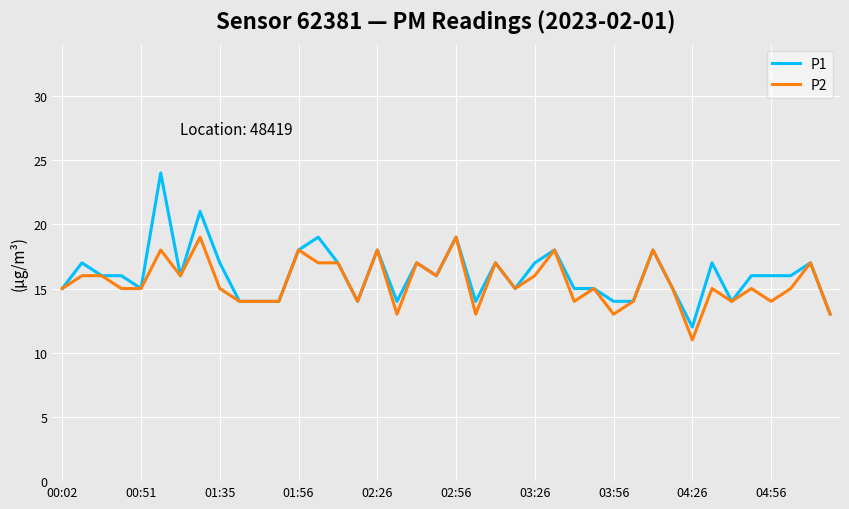

What is the sum of all P1 values?

644